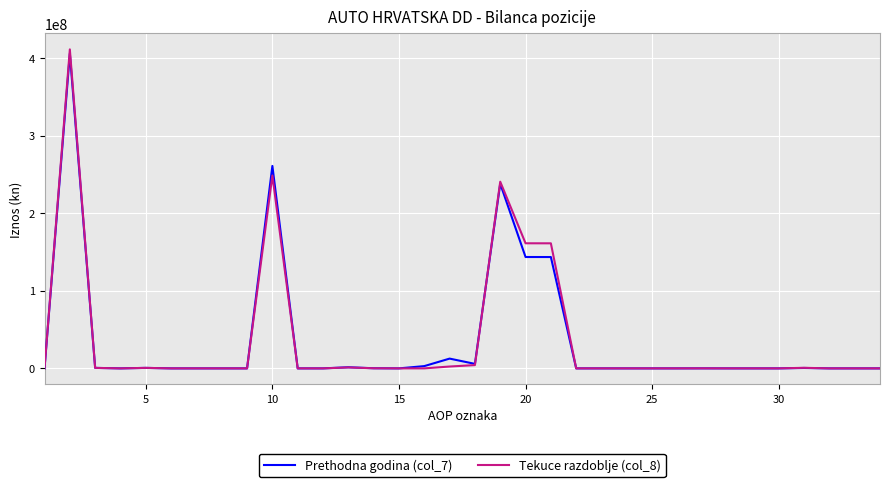

Which series has the largest range (max minus min)?

Tekuce razdoblje (col_8)